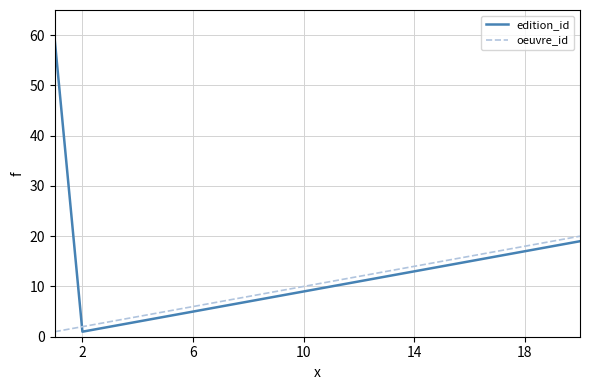

List the series in order of their overall mean, highest first.

edition_id, oeuvre_id